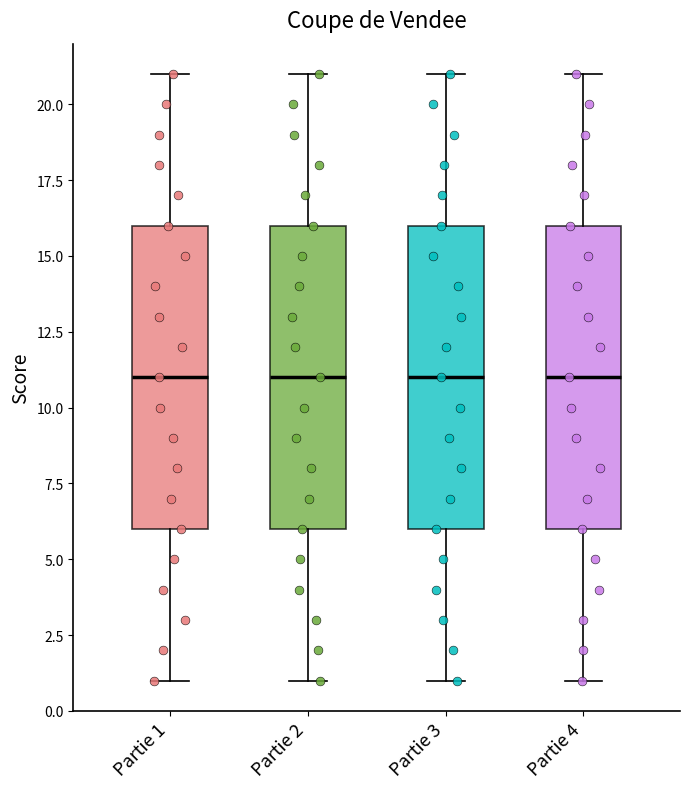

Where is the lower edge of the box for Partie 3 on the y-axis? The values are not printed on the chart, so give them approximately, as read against the axis.

6